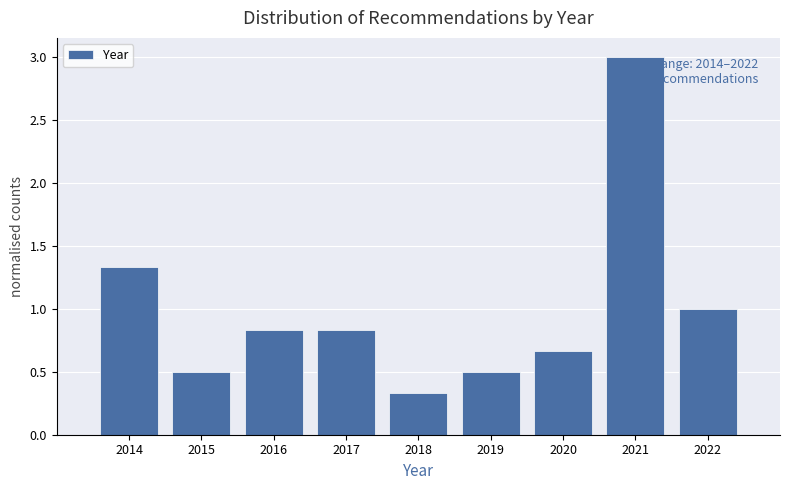

Which range on the x-axis has the tallest bar?

2020.5 to 2021.5